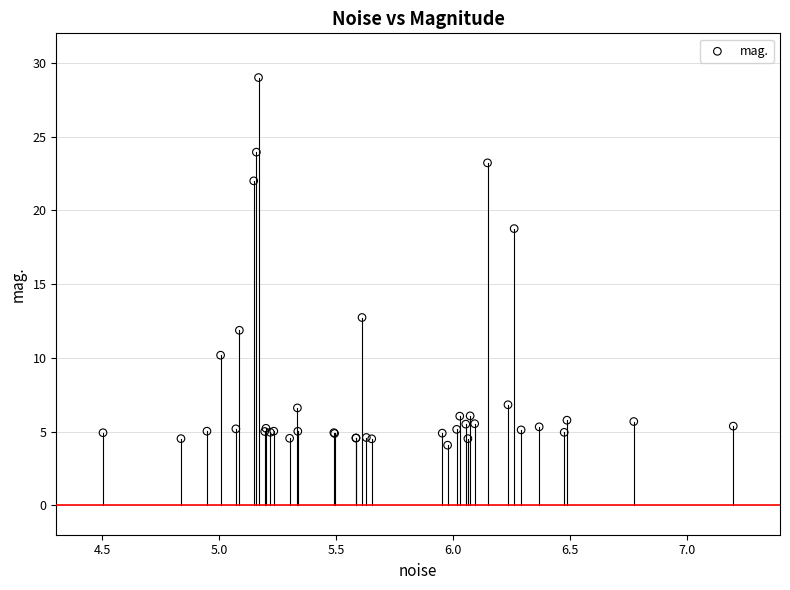

What Y value in the scatter plot is closest to 16?

18.8